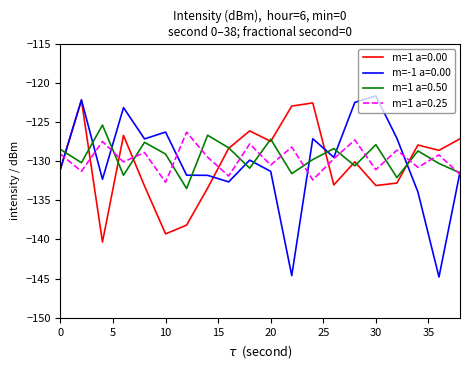

Does the chart have visible grid lines?

No